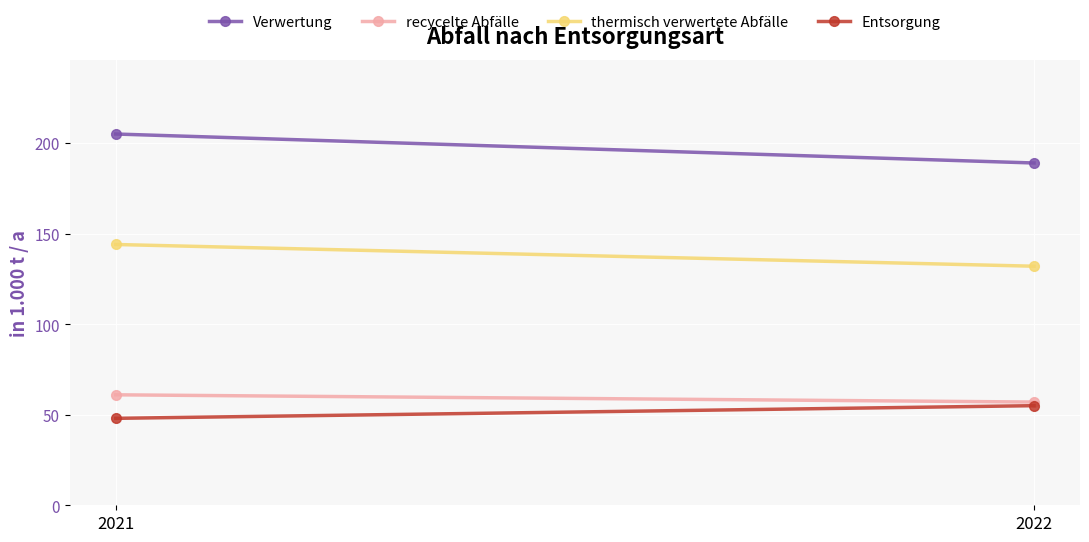

Reading left to right, what are all the values shown in this chart?

Verwertung: 2021=205	2022=189
recycelte Abfälle: 2021=61	2022=57
thermisch verwertete Abfälle: 2021=144	2022=132
Entsorgung: 2021=48	2022=55